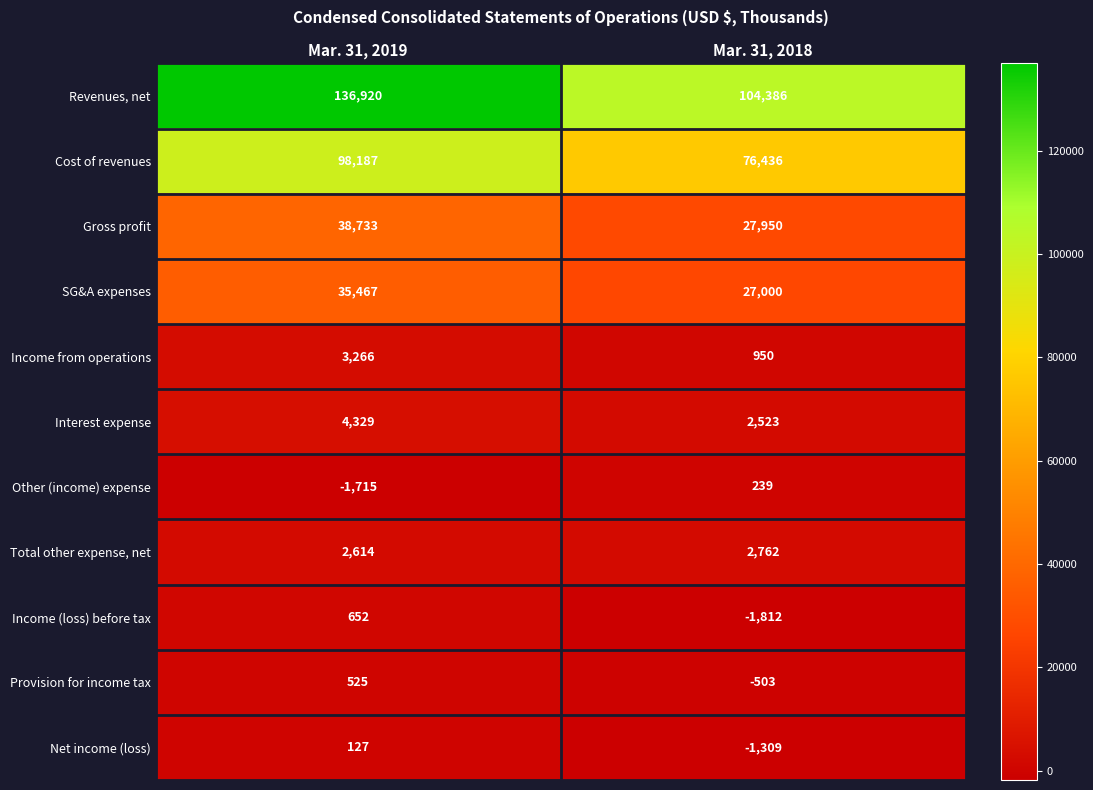

The value of Cost of revenues at Mar. 31, 2018 is 27280. True or false?

False